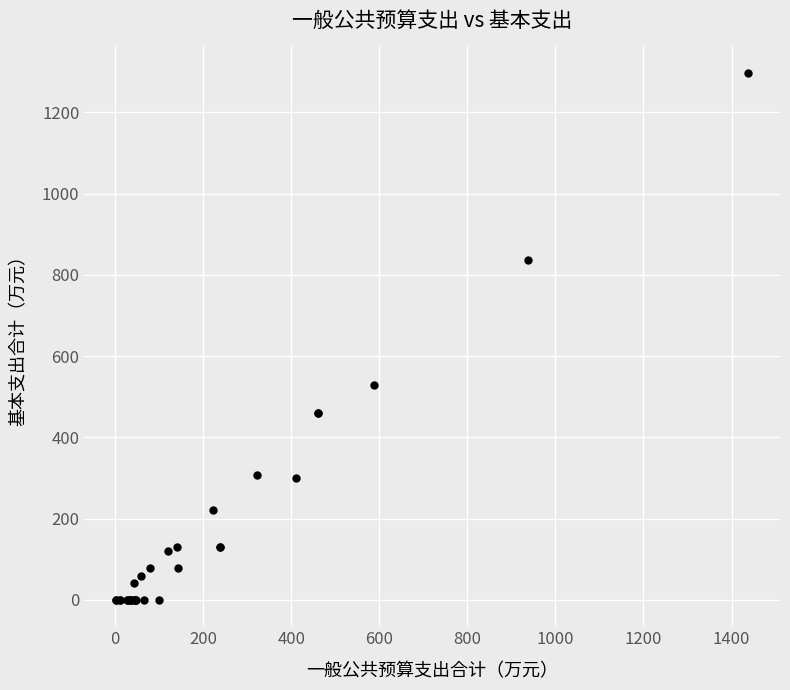

What Y value in the scatter plot is closest to 648?

529.2